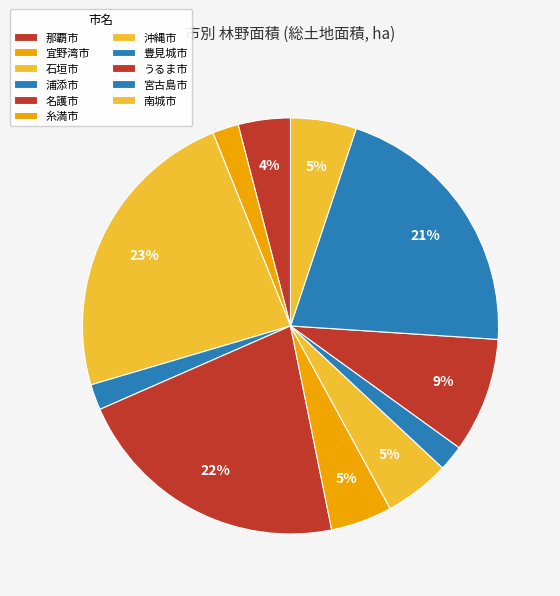

Does any single category account for the majority?

No